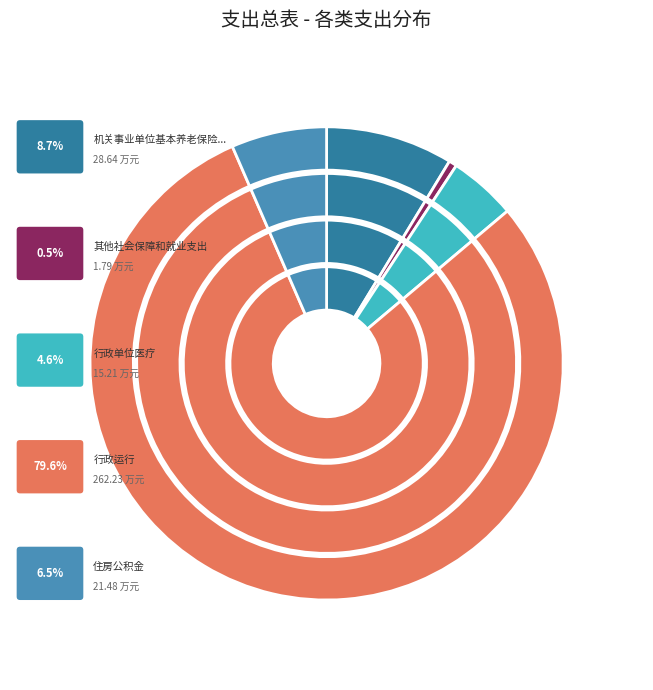

What percentage is the 行政单位医疗 slice, to the nearest percent?

5%